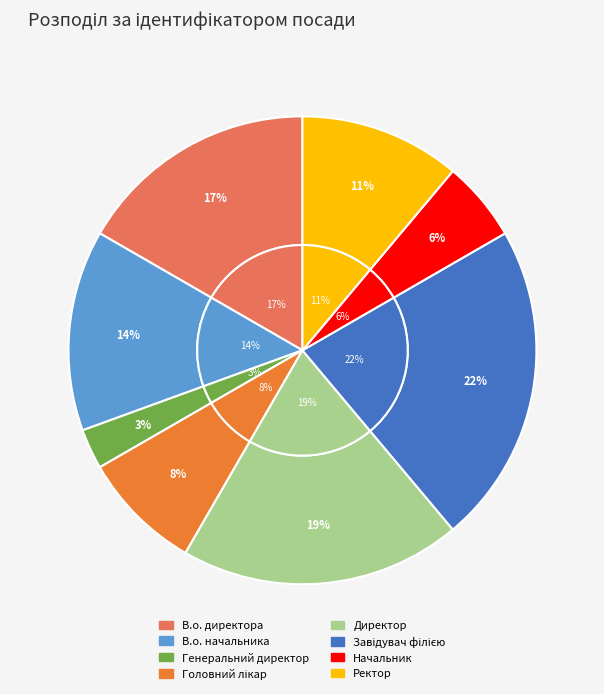

To the nearest percent, what is the difference between the Начальник and В.о. директора slice percentages?

11%